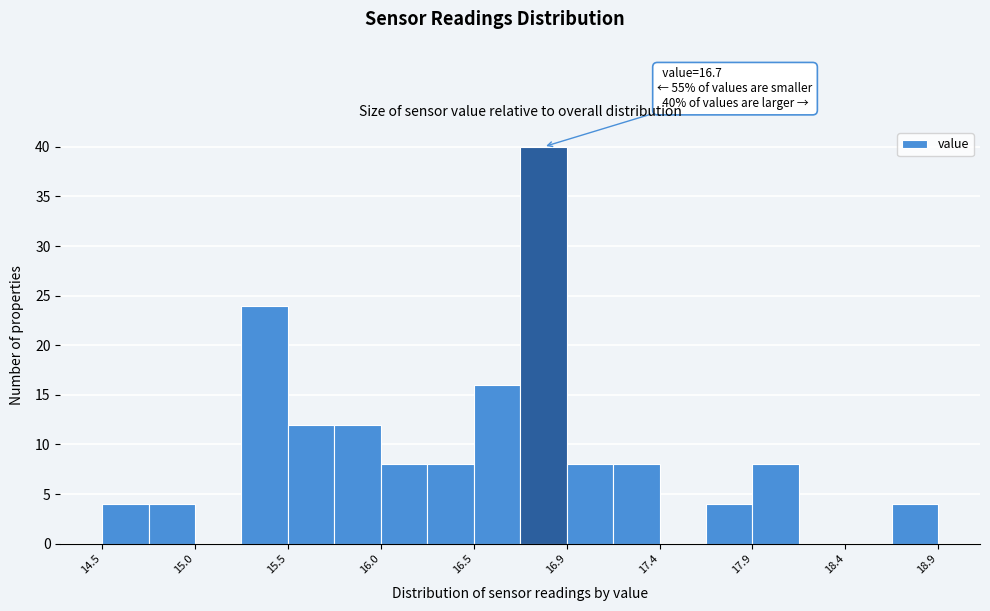

Which range on the x-axis has the tallest bar?

16.70 to 16.95